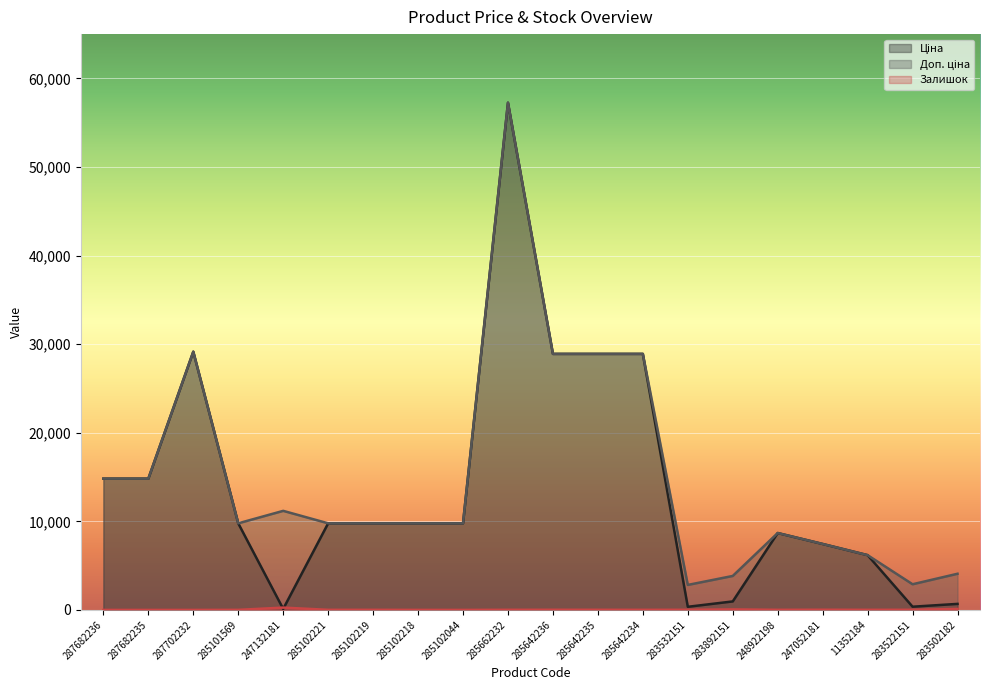

True or false: Ціна and Доп. ціна intersect in this chart.

False